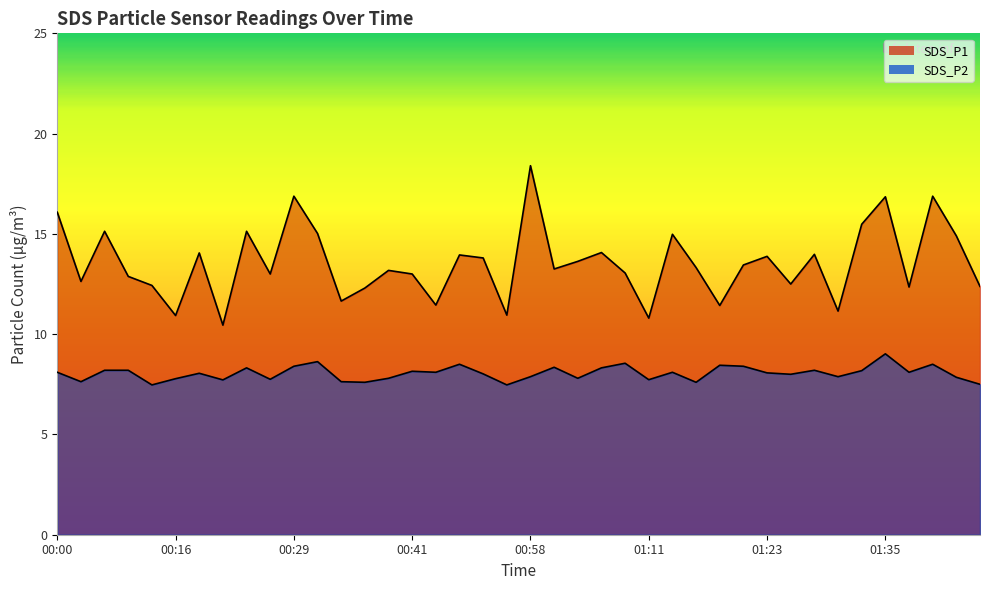

Is it true that SDS_P1 equals 12.9 at 00:08?

True